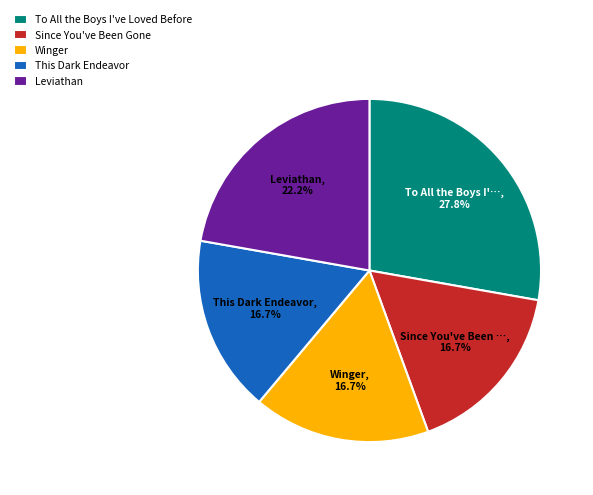

Which has a higher value, Leviathan or This Dark Endeavor?

Leviathan